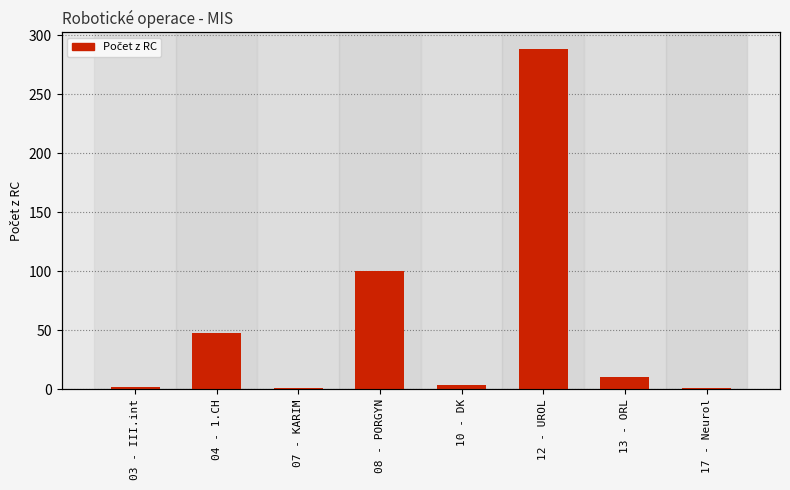

At which label does the data first exceed 10?

04 - 1.CH